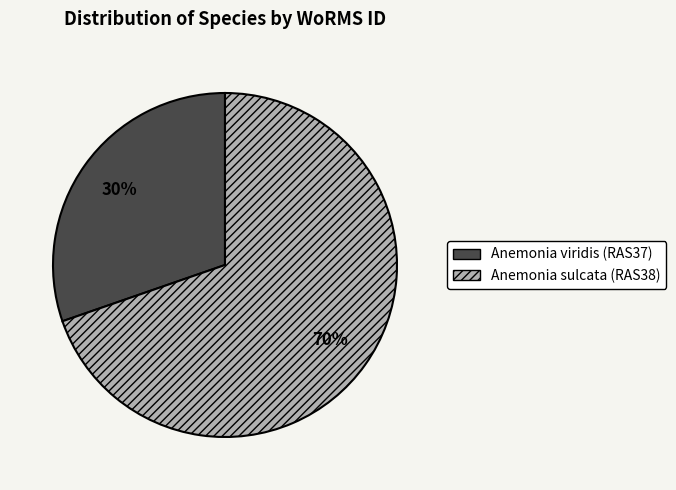

How many slices are in this pie chart?

2